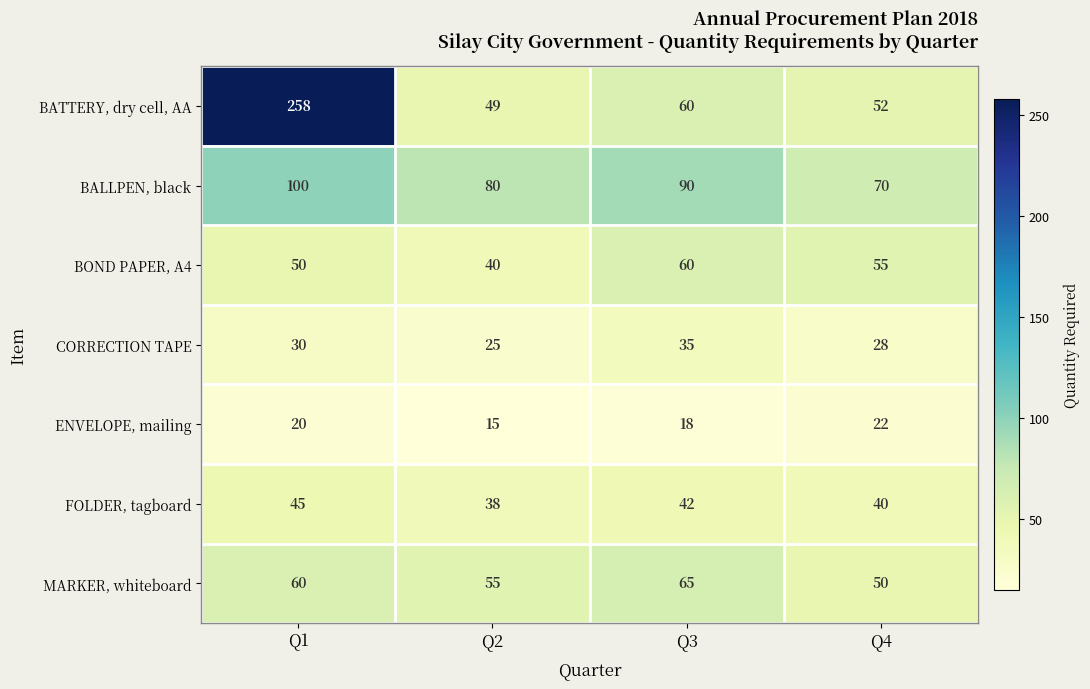

Reading left to right, what are all the values shown in this chart?

BATTERY, dry cell, AA: Q1=258	Q2=49	Q3=60	Q4=52
BALLPEN, black: Q1=100	Q2=80	Q3=90	Q4=70
BOND PAPER, A4: Q1=50	Q2=40	Q3=60	Q4=55
CORRECTION TAPE: Q1=30	Q2=25	Q3=35	Q4=28
ENVELOPE, mailing: Q1=20	Q2=15	Q3=18	Q4=22
FOLDER, tagboard: Q1=45	Q2=38	Q3=42	Q4=40
MARKER, whiteboard: Q1=60	Q2=55	Q3=65	Q4=50